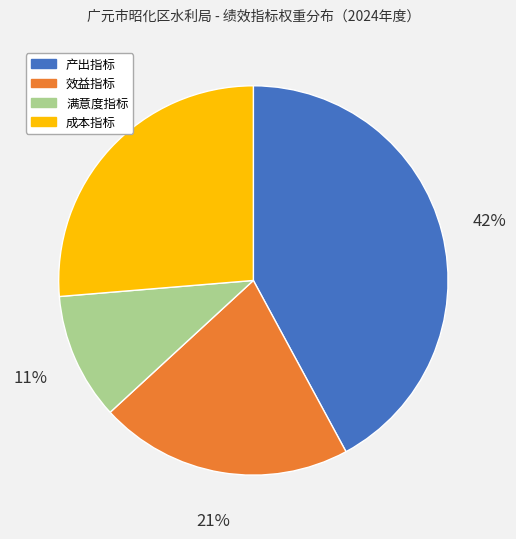

To the nearest percent, what percentage of the pie is 成本指标?

26%